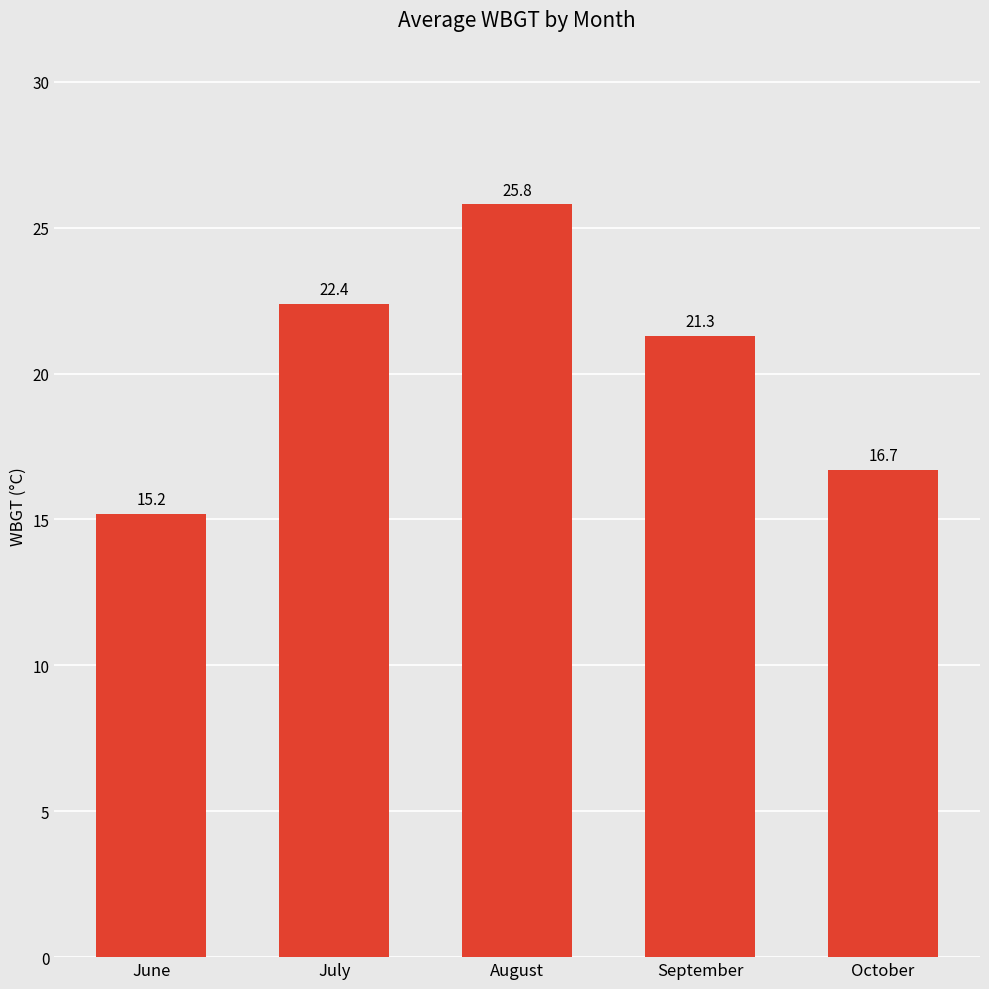

List the labels in order of value, largest first.

August, July, September, October, June